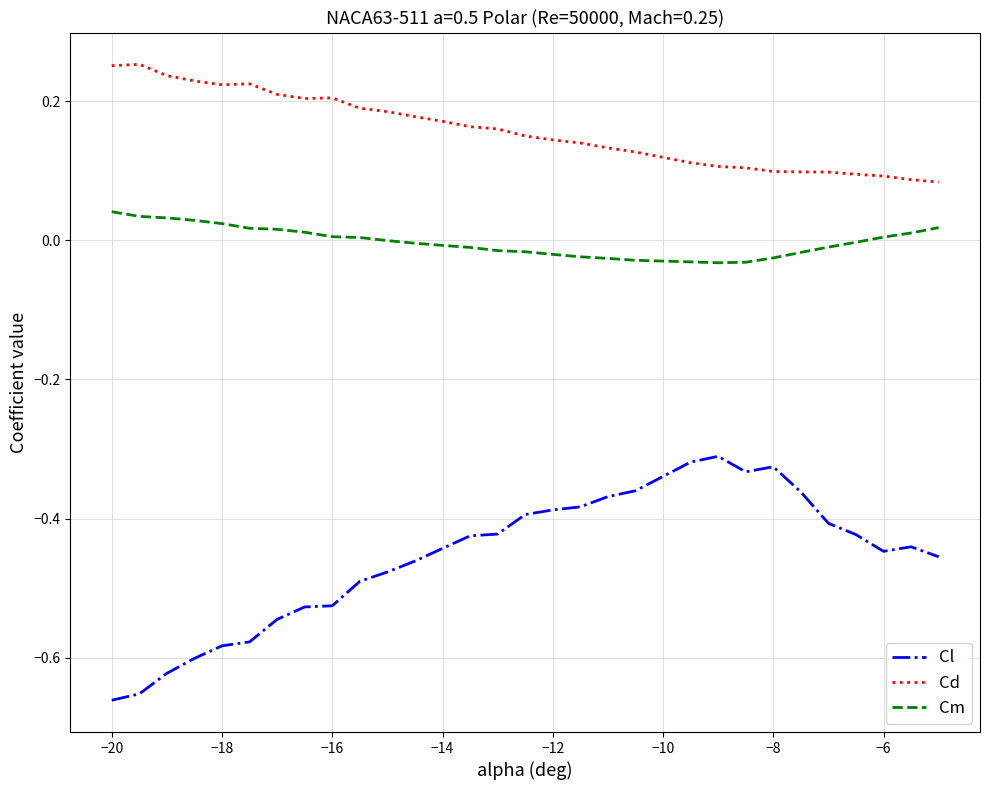

Which series has the largest total across all categories?

Cd